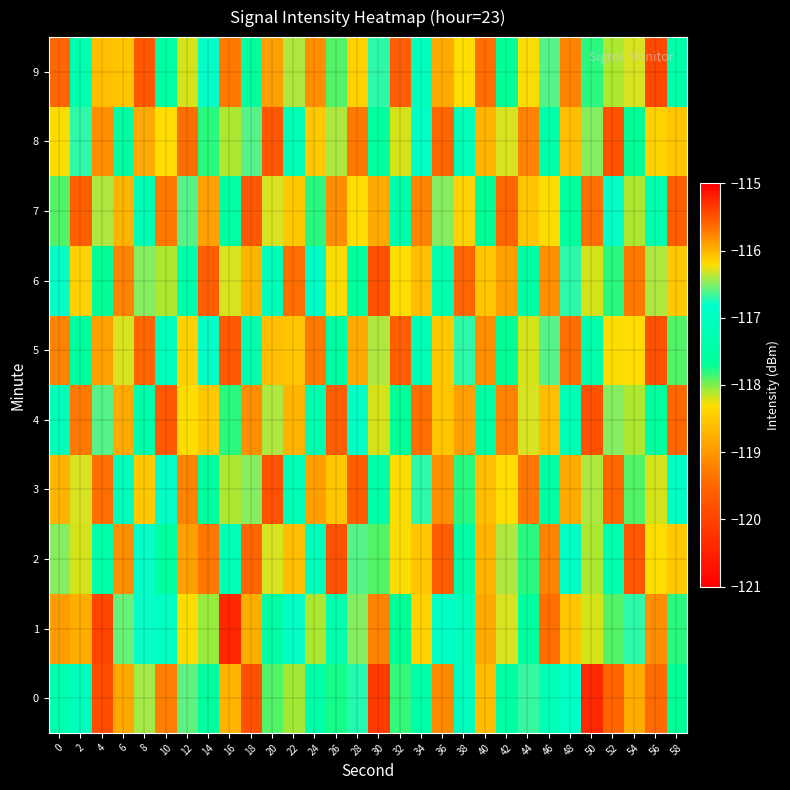

Reading left to right, extract all data points from this chart.

0: 0=-117.3	2=-117.0	4=-119.8	6=-116.0	8=-116.4	10=-115.7	12=-116.6	14=-117.6	16=-118.7	18=-119.8	20=-117.9	22=-118.1	24=-117.4	26=-117.7	28=-116.7	30=-120.1	32=-117.8	34=-117.4	36=-119.1	38=-117.0	40=-118.6	42=-117.5	44=-116.7	46=-117.1	48=-116.9	50=-115.2	52=-119.5	54=-118.8	56=-119.4	58=-117.7
1: 0=-119.0	2=-116.0	4=-115.4	6=-116.5	8=-116.8	10=-117.0	12=-118.3	14=-118.1	16=-120.4	18=-116.0	20=-117.5	22=-116.8	24=-118.1	26=-117.3	28=-116.5	30=-119.2	32=-117.7	34=-118.4	36=-116.9	38=-117.1	40=-118.8	42=-116.3	44=-117.6	46=-119.4	48=-116.1	50=-118.2	52=-117.9	54=-116.7	56=-119.1	58=-117.8
2: 0=-116.5	2=-118.2	4=-117.4	6=-119.1	8=-116.8	10=-117.6	12=-118.9	14=-115.7	16=-117.2	18=-119.5	20=-116.3	22=-118.6	24=-117.1	26=-119.8	28=-116.6	30=-117.9	32=-118.3	34=-116.1	36=-119.6	38=-117.5	40=-118.7	42=-116.4	44=-117.8	46=-119.2	48=-116.9	50=-118.1	52=-117.3	54=-119.7	56=-116.2	58=-118.5
3: 0=-118.7	2=-116.3	4=-119.4	6=-117.1	8=-118.5	10=-116.8	12=-119.2	14=-117.6	16=-118.1	18=-116.5	20=-119.8	22=-117.2	24=-118.9	26=-116.1	28=-119.6	30=-117.4	32=-118.3	34=-116.7	36=-119.1	38=-117.8	40=-118.6	42=-116.2	44=-119.3	46=-117.5	48=-118.8	50=-116.4	52=-119.5	54=-117.9	56=-118.2	58=-116.9
4: 0=-117.1	2=-119.3	4=-116.6	6=-118.8	8=-117.4	10=-119.7	12=-116.2	14=-118.5	16=-117.8	18=-119.1	20=-116.4	22=-118.7	24=-117.3	26=-119.6	28=-116.8	30=-118.2	32=-117.7	34=-119.4	36=-116.1	38=-118.9	40=-117.5	42=-119.2	44=-116.3	46=-118.6	48=-117.2	50=-119.8	52=-116.5	54=-118.1	56=-117.6	58=-119.5
5: 0=-119.2	2=-117.6	4=-118.9	6=-116.3	8=-119.5	10=-117.1	12=-118.4	14=-116.8	16=-119.7	18=-117.3	20=-118.6	22=-116.1	24=-119.3	26=-117.5	28=-118.8	30=-116.4	32=-119.6	34=-117.2	36=-118.5	38=-116.7	40=-119.1	42=-117.7	44=-118.2	46=-116.6	48=-119.4	50=-117.4	52=-118.3	54=-116.2	56=-119.8	58=-117.9
6: 0=-116.8	2=-118.4	4=-117.7	6=-119.2	8=-116.5	10=-118.1	12=-117.4	14=-119.6	16=-116.3	18=-118.7	20=-117.1	22=-119.4	24=-116.9	26=-118.3	28=-117.6	30=-119.8	32=-116.2	34=-118.6	36=-117.3	38=-119.5	40=-116.1	42=-118.9	44=-117.5	46=-119.1	48=-116.7	50=-118.2	52=-117.8	54=-119.3	56=-116.4	58=-118.5
7: 0=-117.9	2=-119.6	4=-116.4	6=-118.7	8=-117.2	10=-119.3	12=-116.6	14=-118.9	16=-117.5	18=-119.7	20=-116.3	22=-118.5	24=-117.8	26=-119.1	28=-116.2	30=-118.8	32=-117.4	34=-119.2	36=-116.5	38=-118.4	40=-117.7	42=-119.5	44=-116.1	46=-118.3	48=-117.6	50=-119.4	52=-116.8	54=-118.1	56=-117.3	58=-119.6
8: 0=-118.3	2=-116.7	4=-119.1	6=-117.5	8=-118.8	10=-116.2	12=-119.4	14=-117.8	16=-118.1	18=-116.6	20=-119.7	22=-117.2	24=-118.5	26=-116.4	28=-119.3	30=-117.6	32=-118.2	34=-116.9	36=-119.5	38=-117.1	40=-118.7	42=-116.3	44=-119.2	46=-117.4	48=-118.6	50=-116.5	52=-119.8	54=-117.7	56=-118.4	58=-116.1
9: 0=-119.5	2=-117.3	4=-118.6	6=-116.1	8=-119.7	10=-117.5	12=-118.2	14=-116.8	16=-119.3	18=-117.6	20=-118.9	22=-116.4	24=-119.1	26=-117.9	28=-118.4	30=-116.7	32=-119.6	34=-117.1	36=-118.8	38=-116.2	40=-119.4	42=-117.7	44=-118.3	46=-116.6	48=-119.2	50=-117.8	52=-118.1	54=-116.3	56=-119.9	58=-117.4